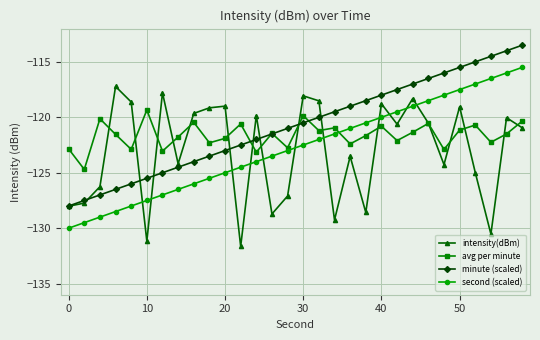

What is the smallest value displayed?

-131.6